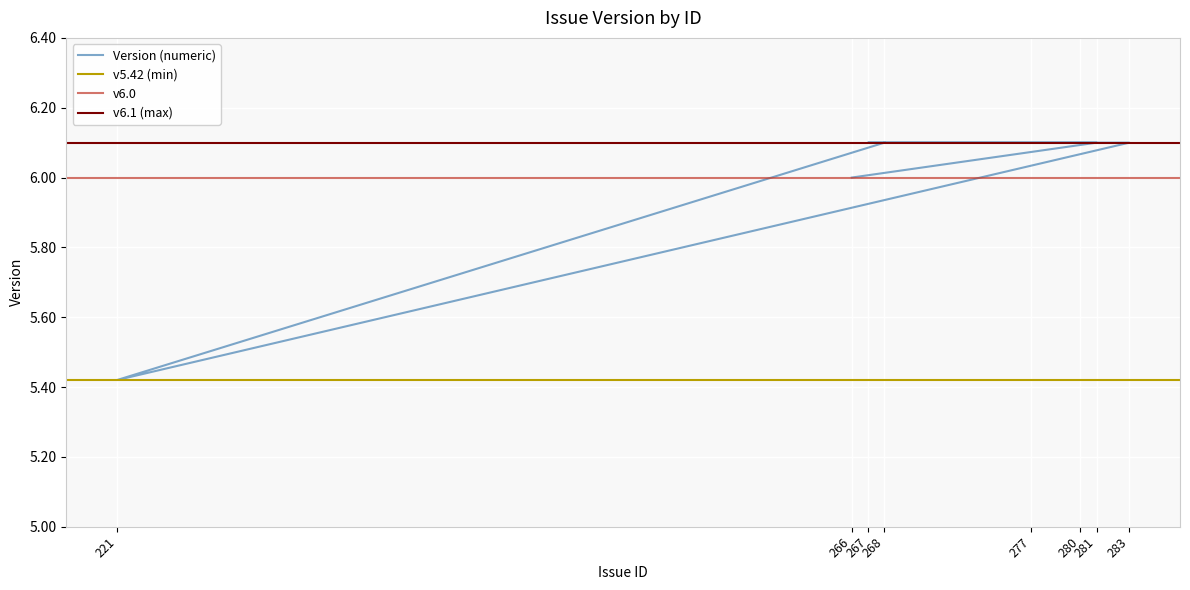

What is the sum of the values at 267 and 268?

12.2